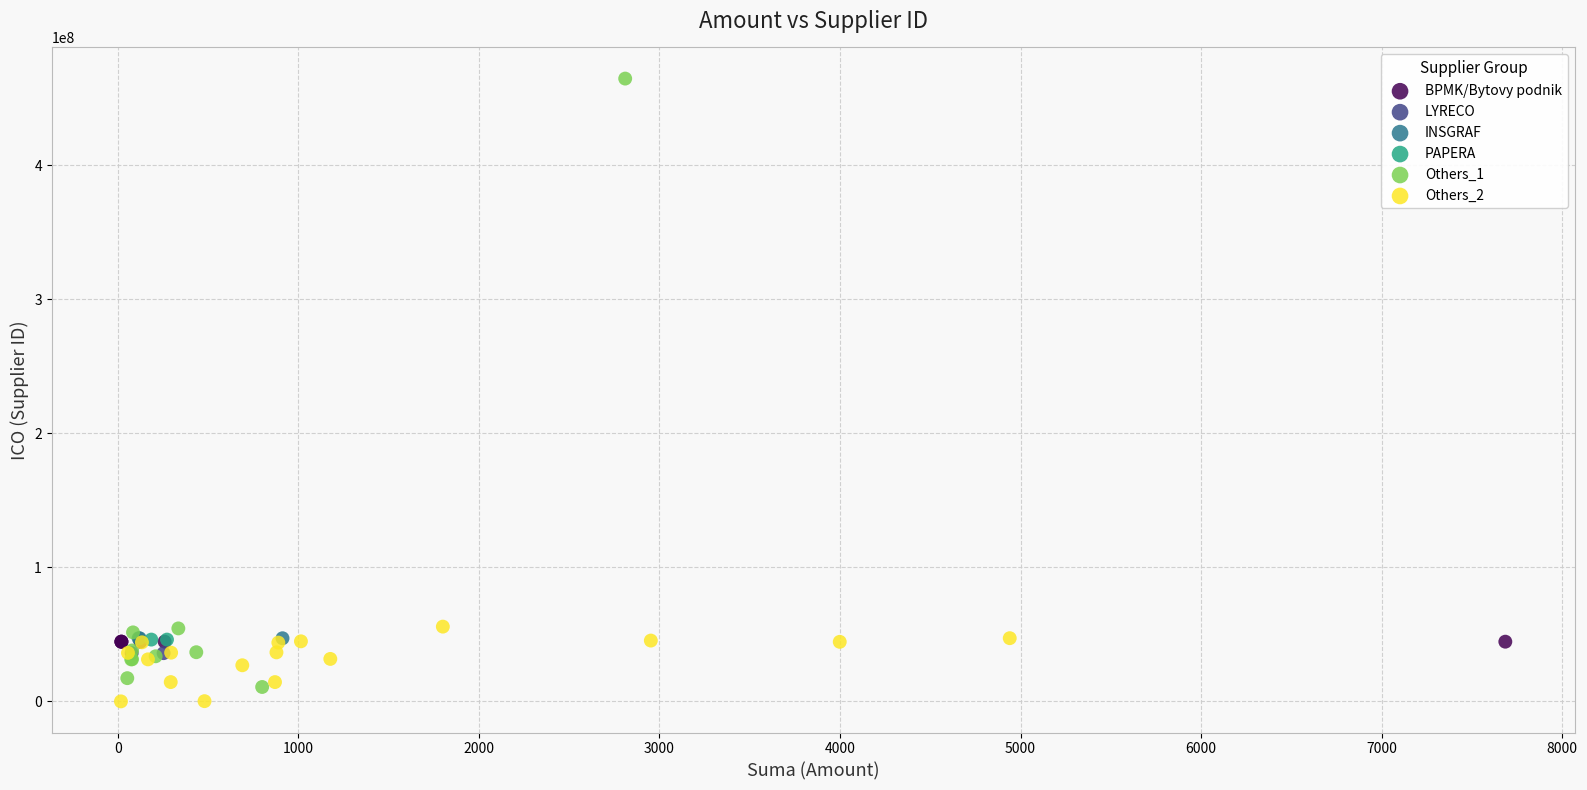

What are all the series names shown in the legend?

BPMK/Bytovy podnik, LYRECO, INSGRAF, PAPERA, Others_1, Others_2